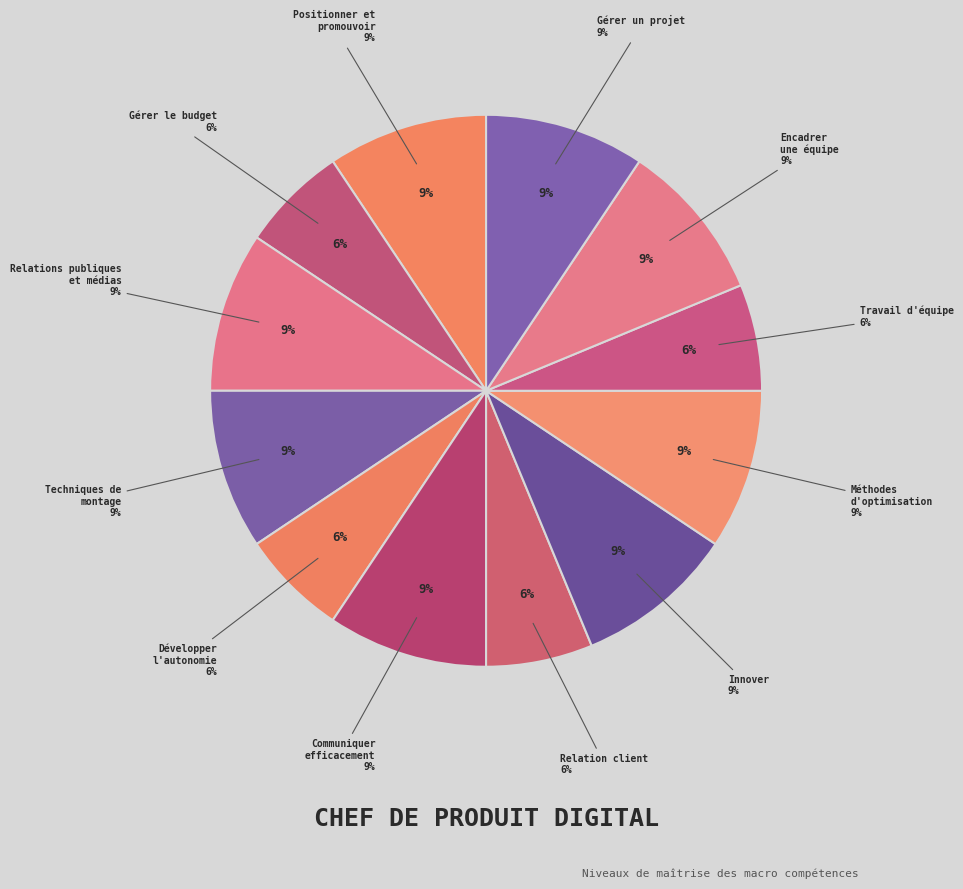

Is it true that Développer son autonomie is 6% of the pie?

True